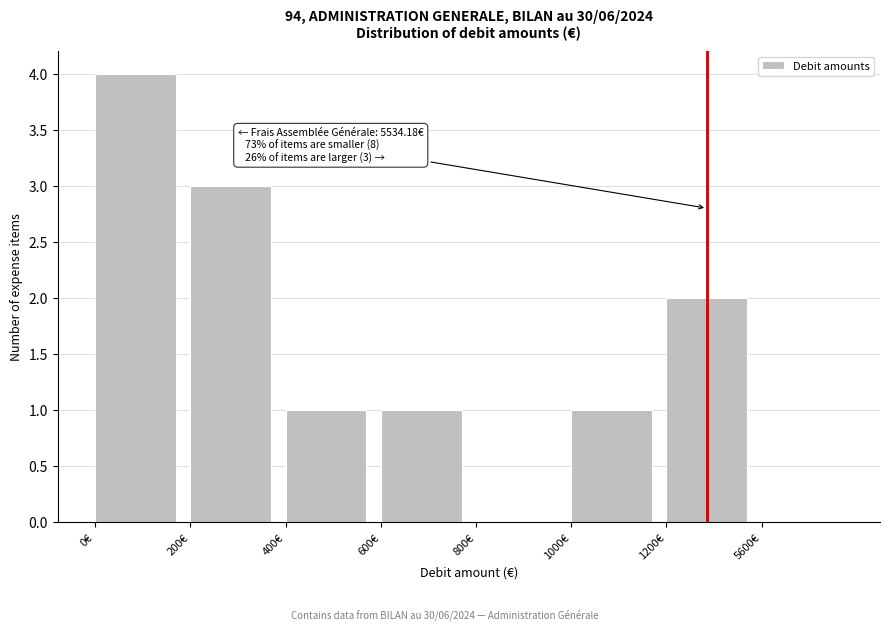

Reading left to right, transcribe all the data shown in this chart.

0€=4	200€=3	400€=1	600€=1	800€=0	1000€=1	1200€=2	5600€=0